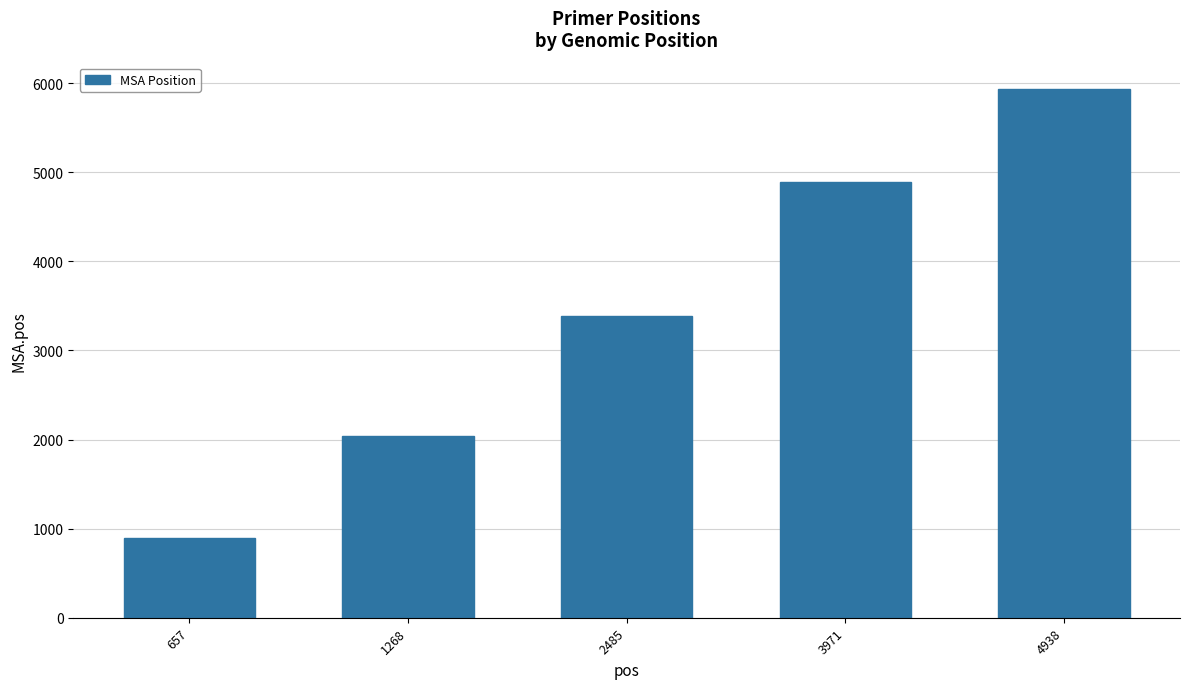

What is the approximate value at 1268, to the nearest 10?

2040